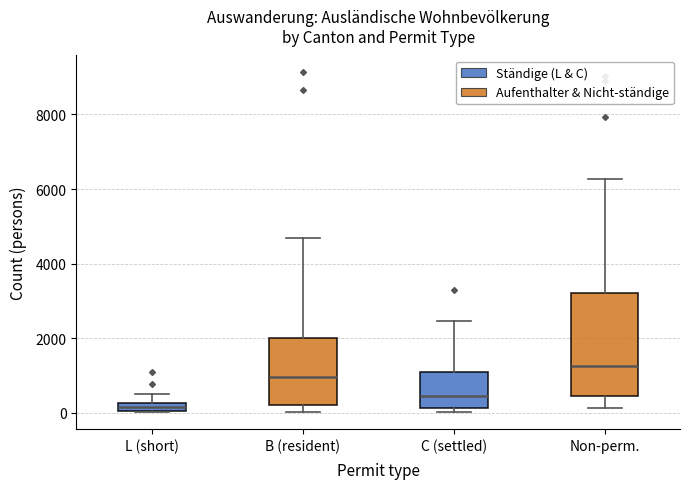

Which box's median line is the highest?

Non-perm.